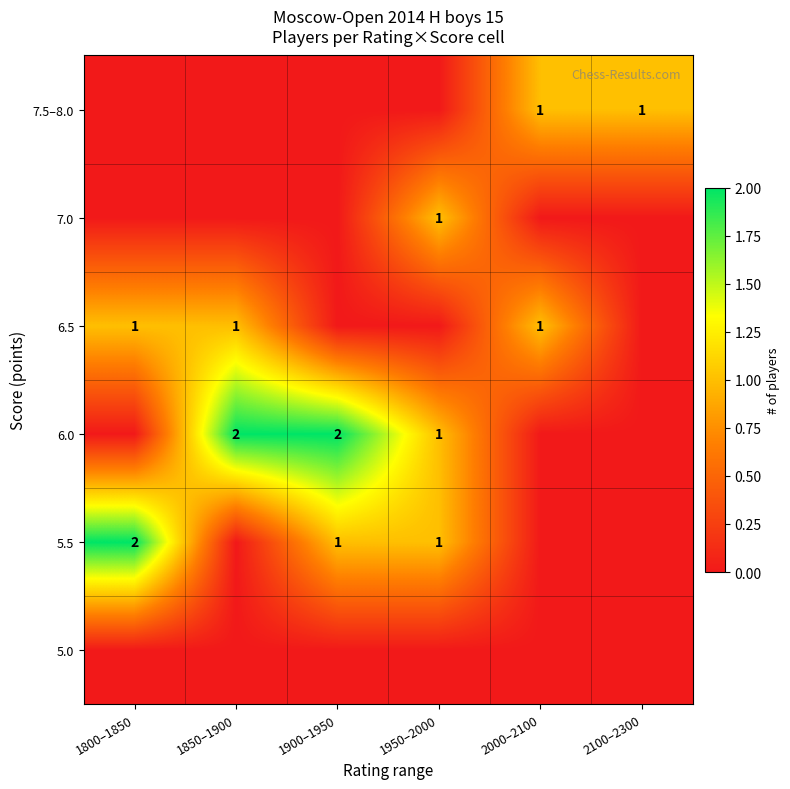

True or false: 6.0 has a value of 2 at 1850–1900.

True